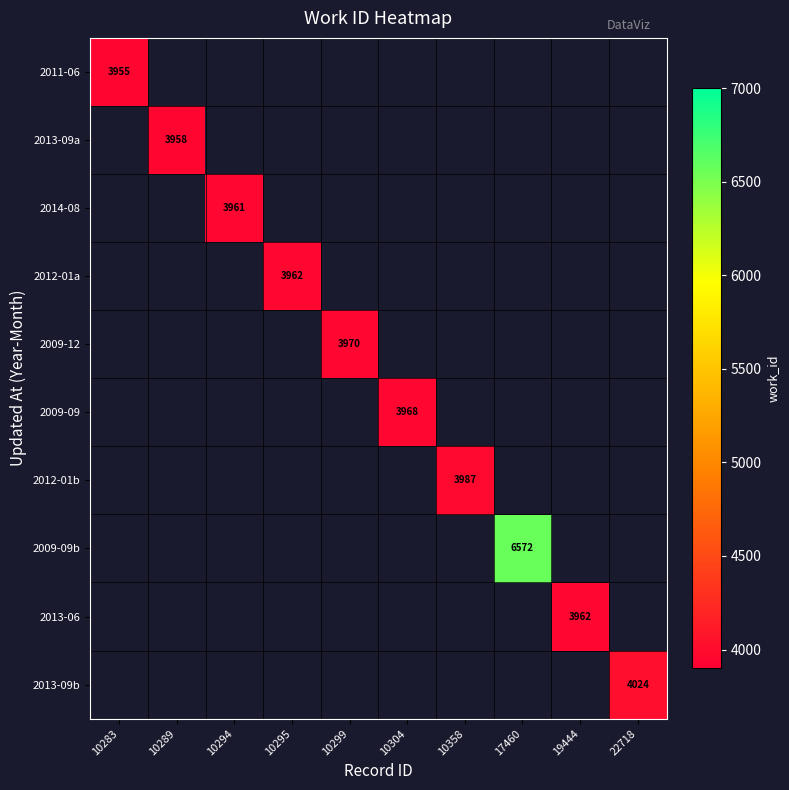

How many values in 2009-09b are above zero?

1